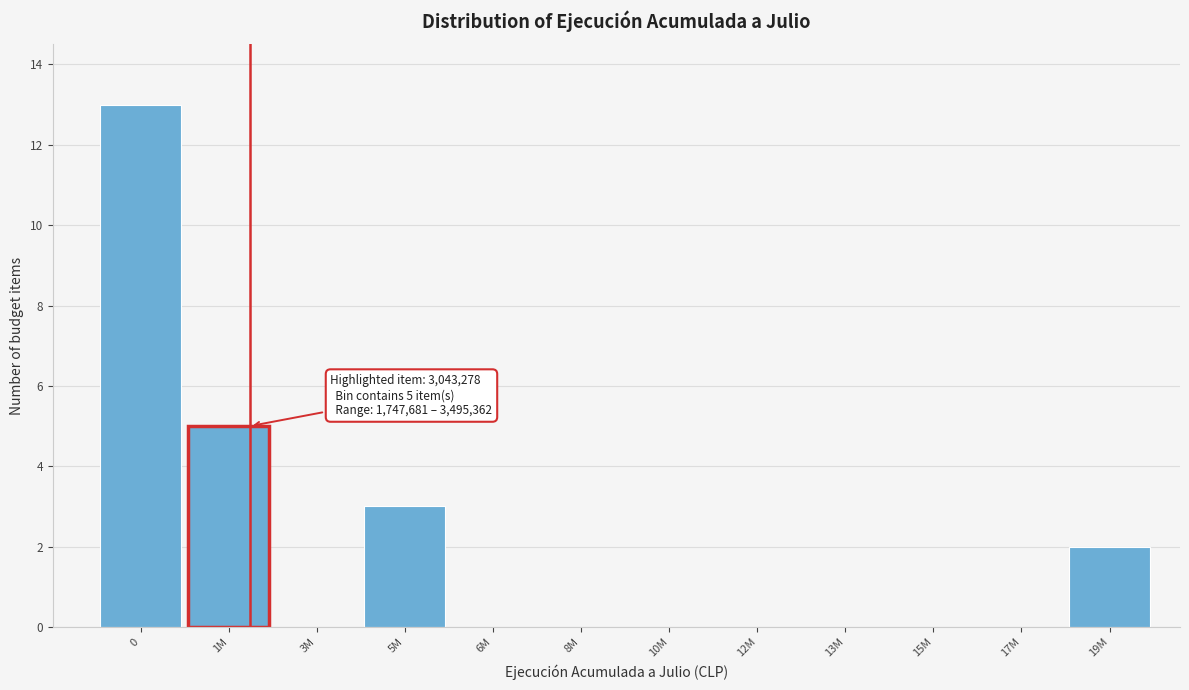

Reading left to right, list all the values displayed in this chart.

0=13	1M=5	3M=0	5M=3	6M=0	8M=0	10M=0	12M=0	13M=0	15M=0	17M=0	19M=2